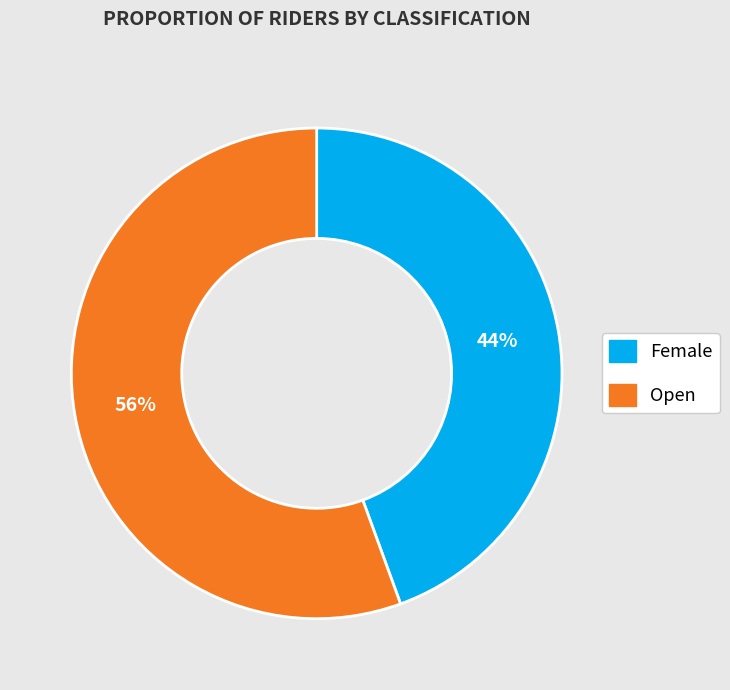

To the nearest percent, what is the average slice percentage?

50%